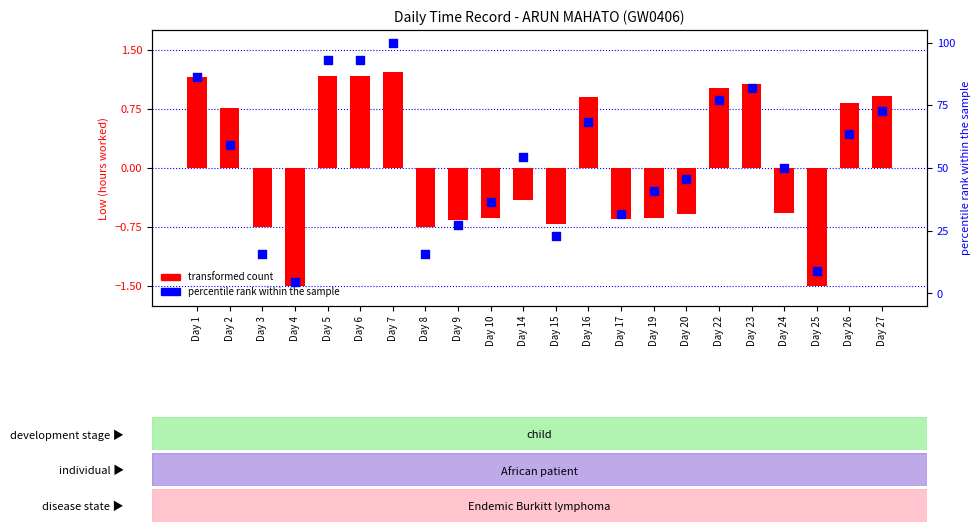

What is the total value across all series at Day 26?

64.5